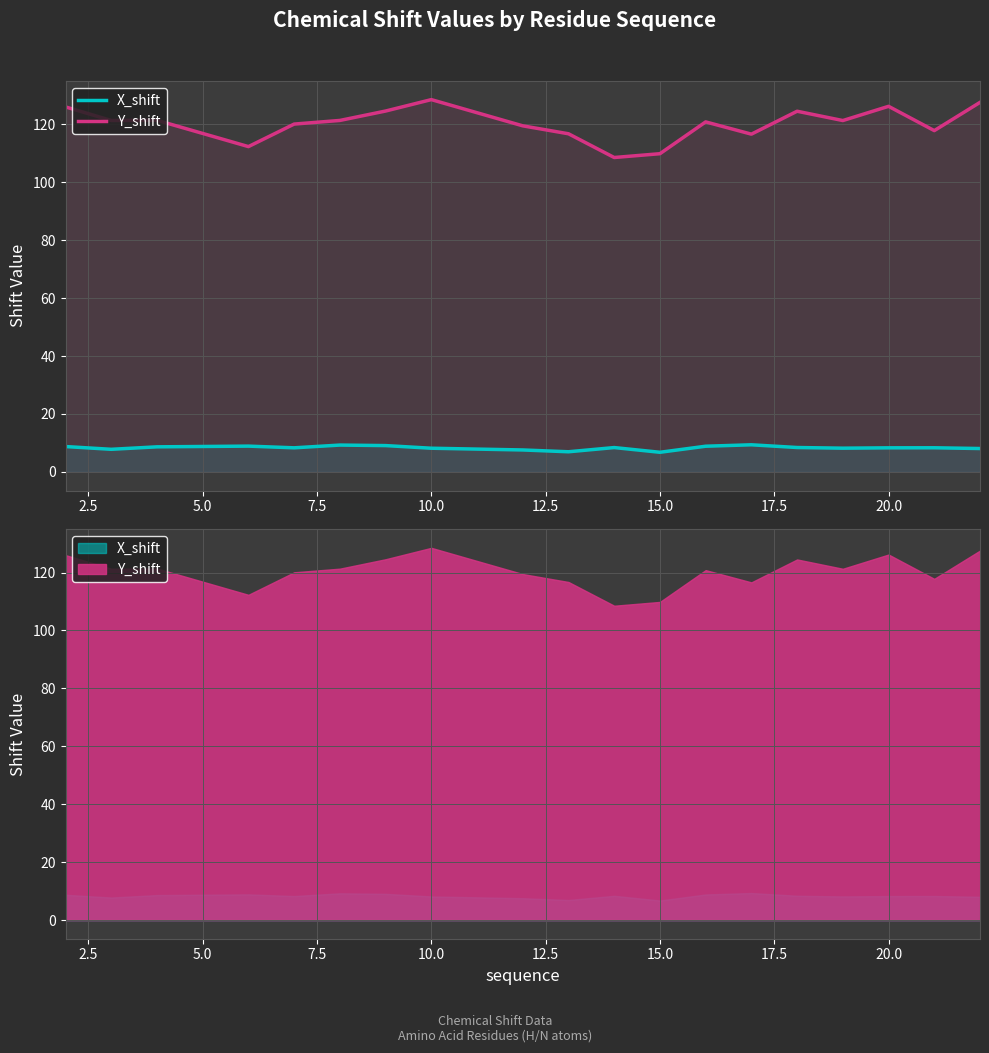

What is the value of the X_shift point at the 3rd from the left?

8.7